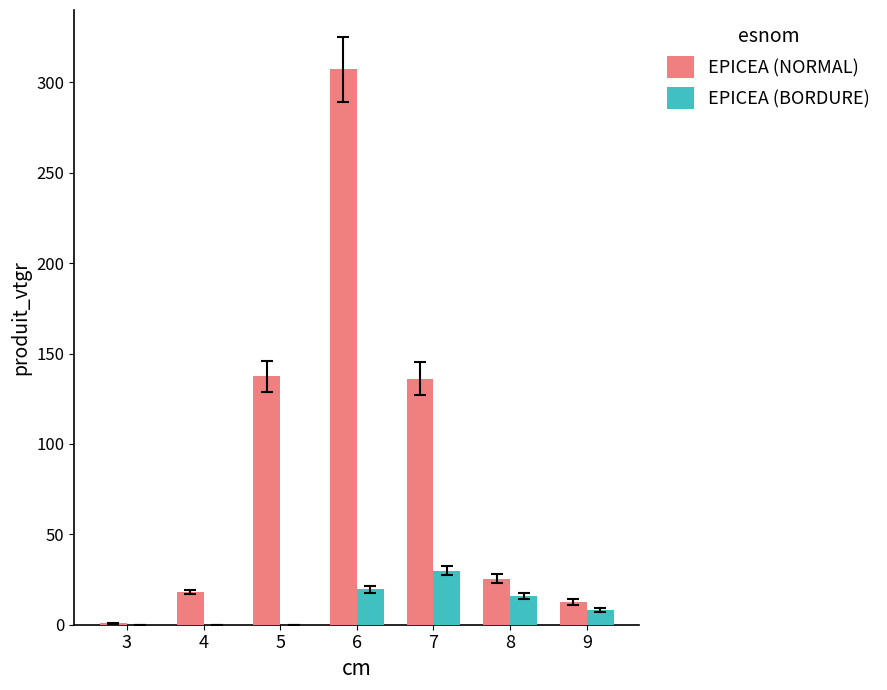

What is the spread (max minus min) of values at 6?

287.6